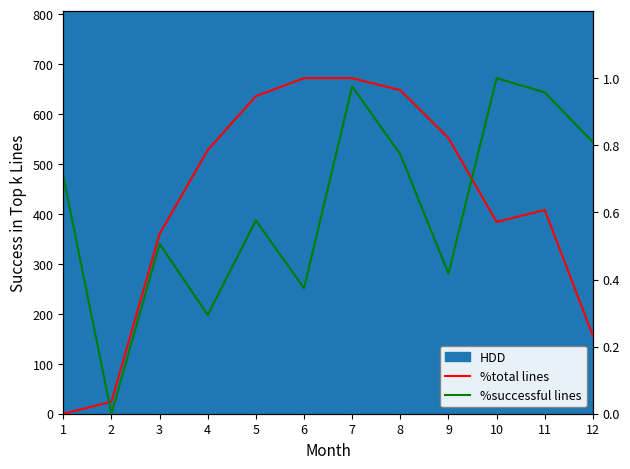

Which category has the lowest value in the %total lines series?

1